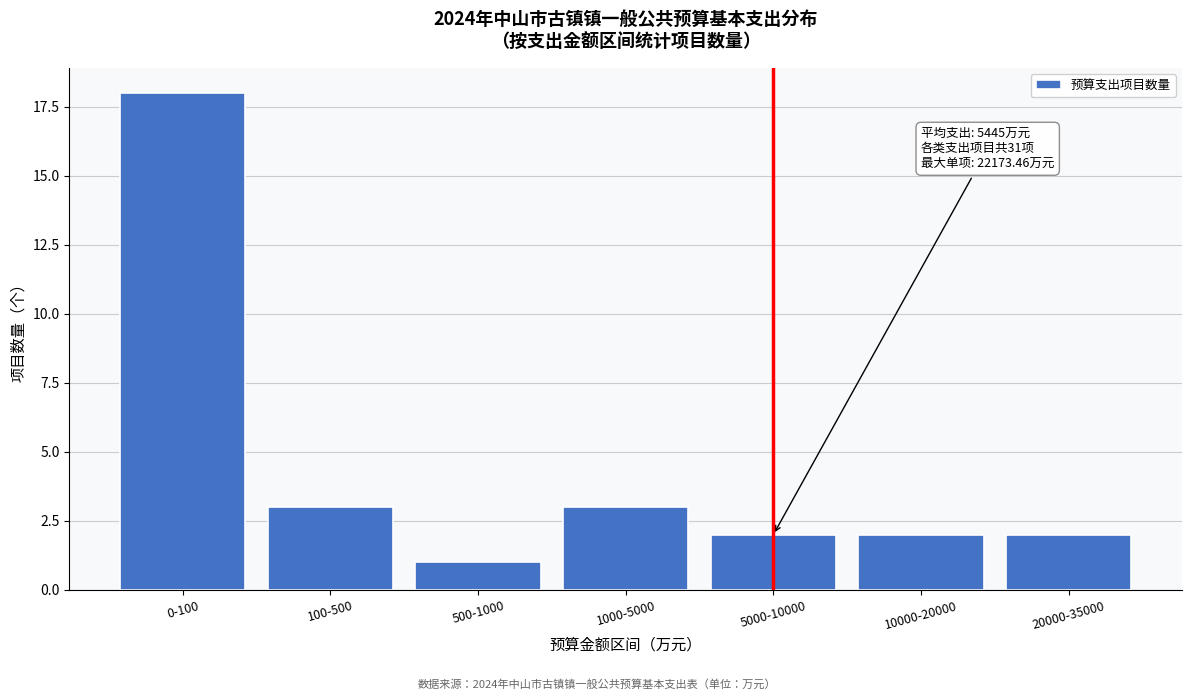

Reading left to right, extract all data points from this chart.

0-100=18	100-500=3	500-1000=1	1000-5000=3	5000-10000=2	10000-20000=2	20000-35000=2